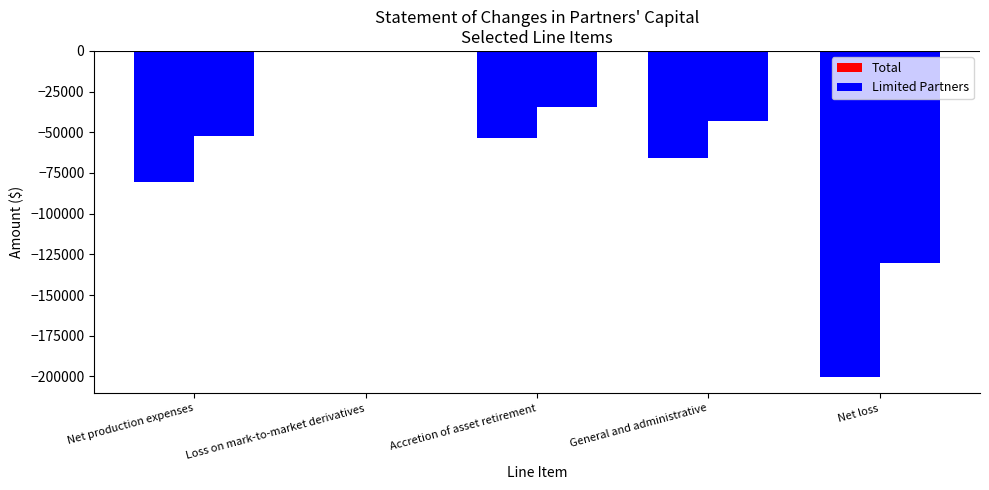

What is the difference between the highest and lowest values at Net production expenses?

28100